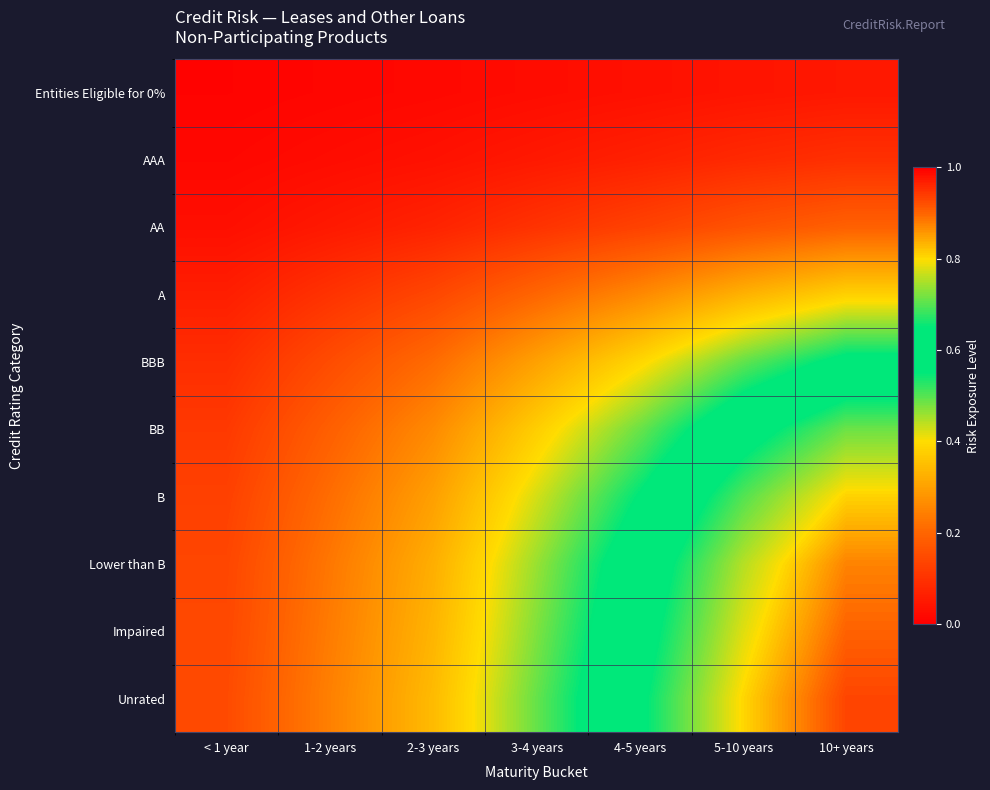

What is the spread (max minus min) of values at 10+ years?

0.9